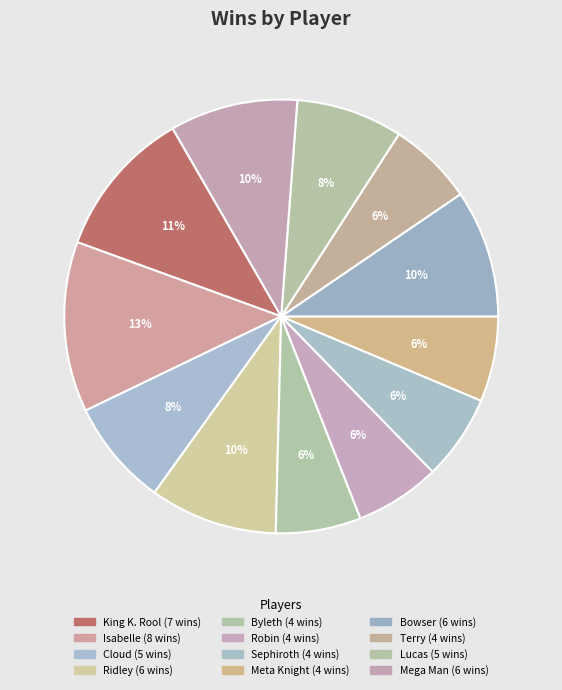

Approximately how many times larger is the value at Robin compared to Cloud?

0.8